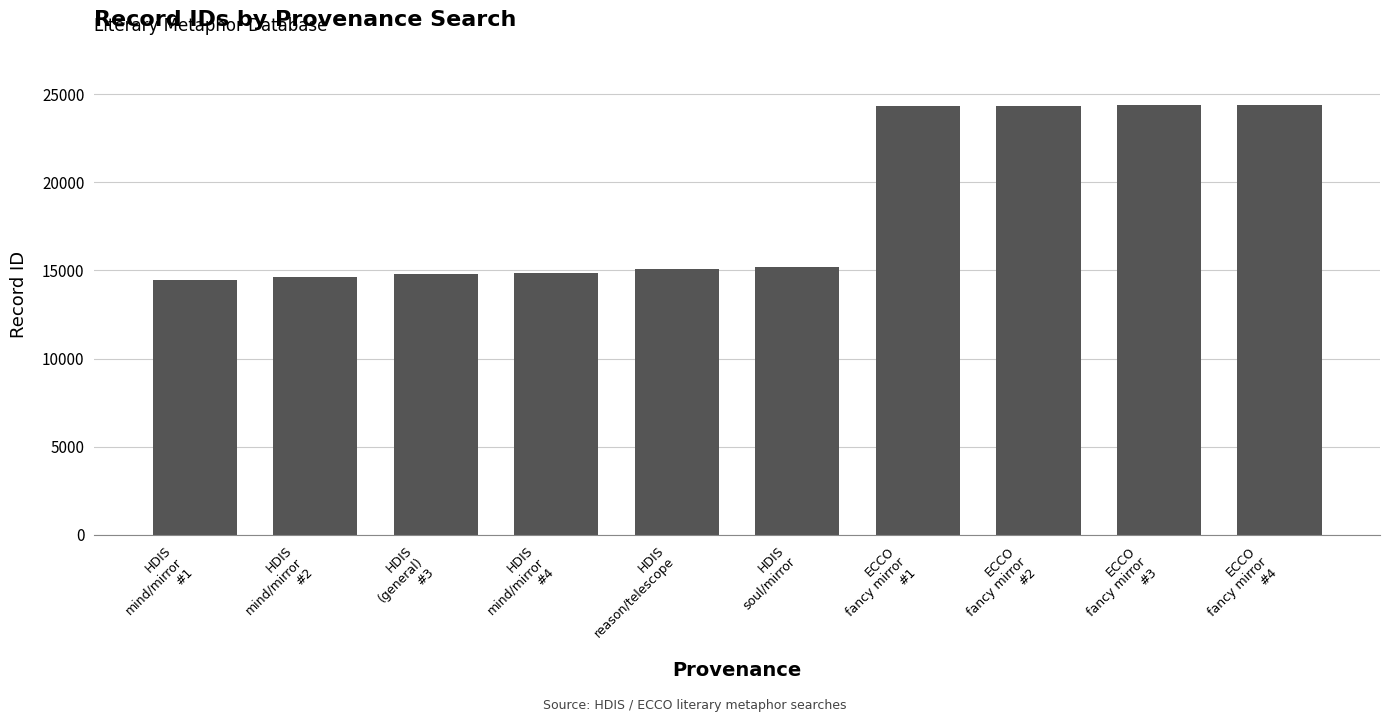

What is the sum of all values?

186451